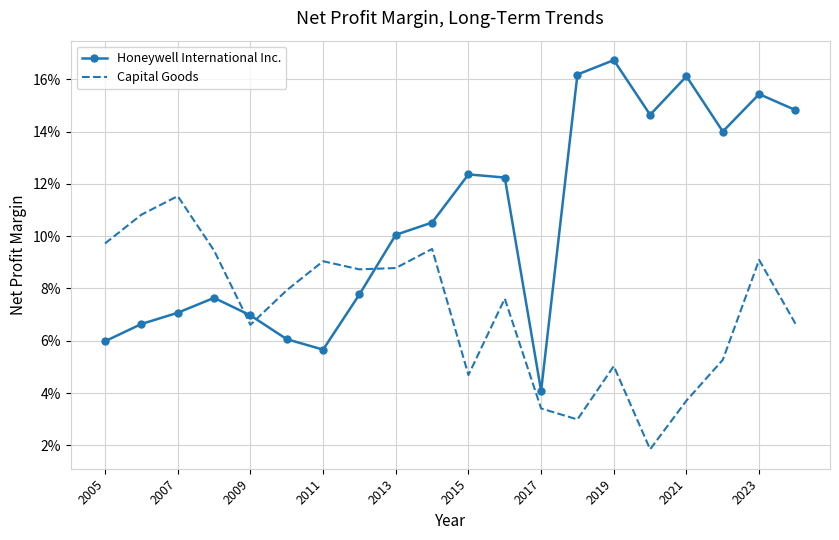

Which series ends up on top after the final intersection of Capital Goods and Honeywell International Inc.?

Honeywell International Inc.